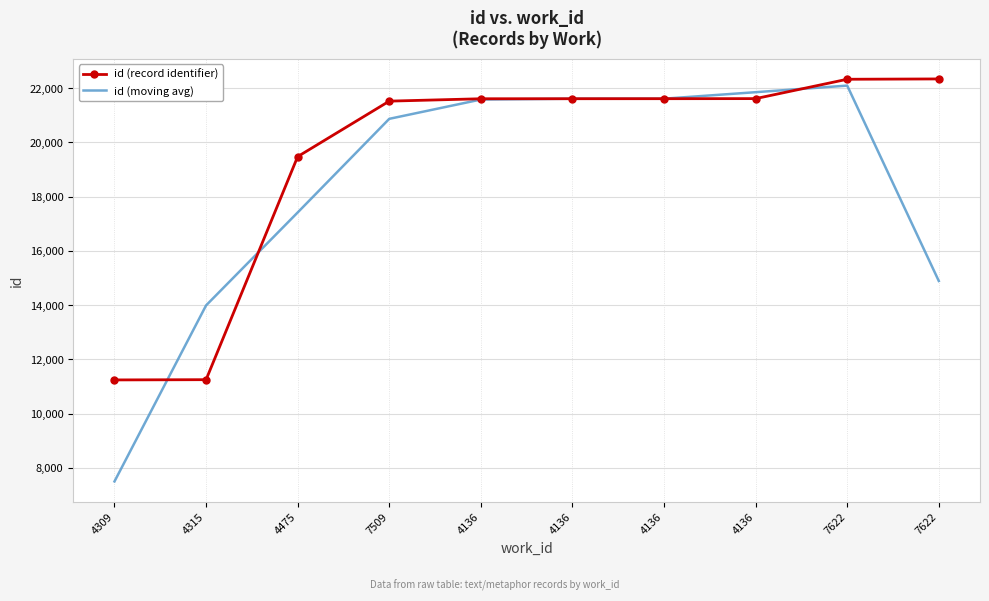

What are all the series names shown in the legend?

id (record identifier), id (moving avg)